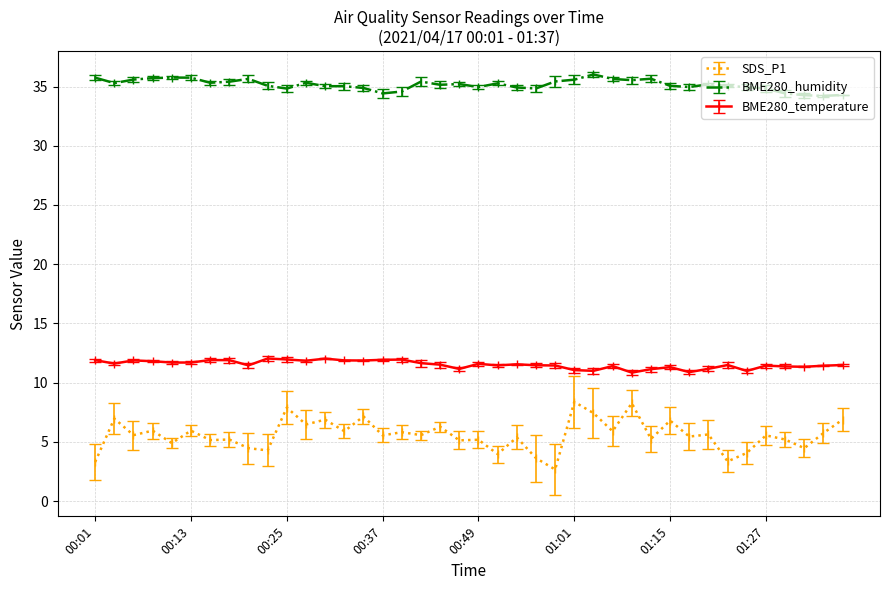

What is the highest value of the SDS_P1 series?

8.4